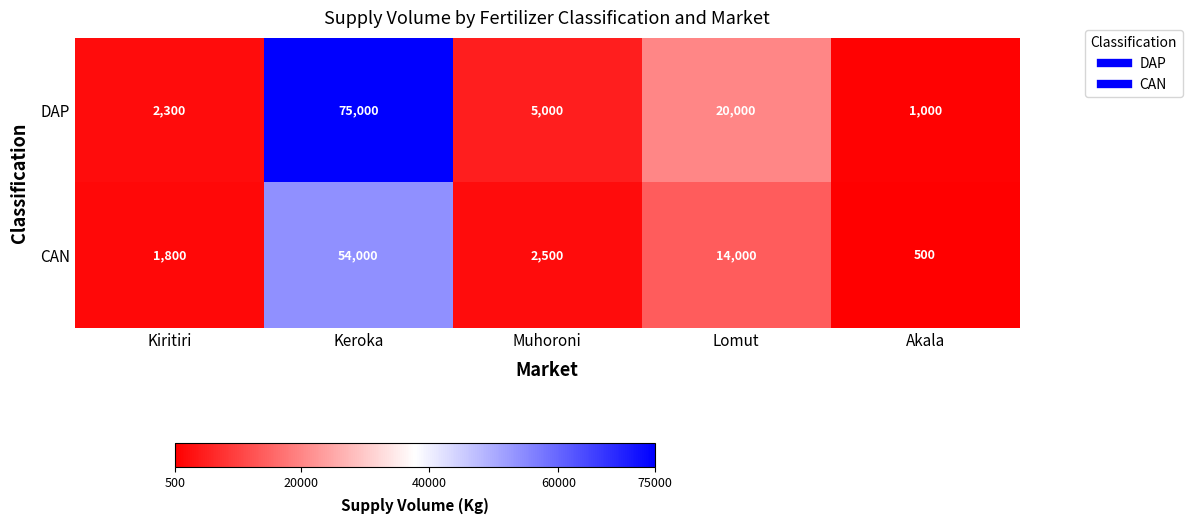

How many categories are shown in the chart?

5